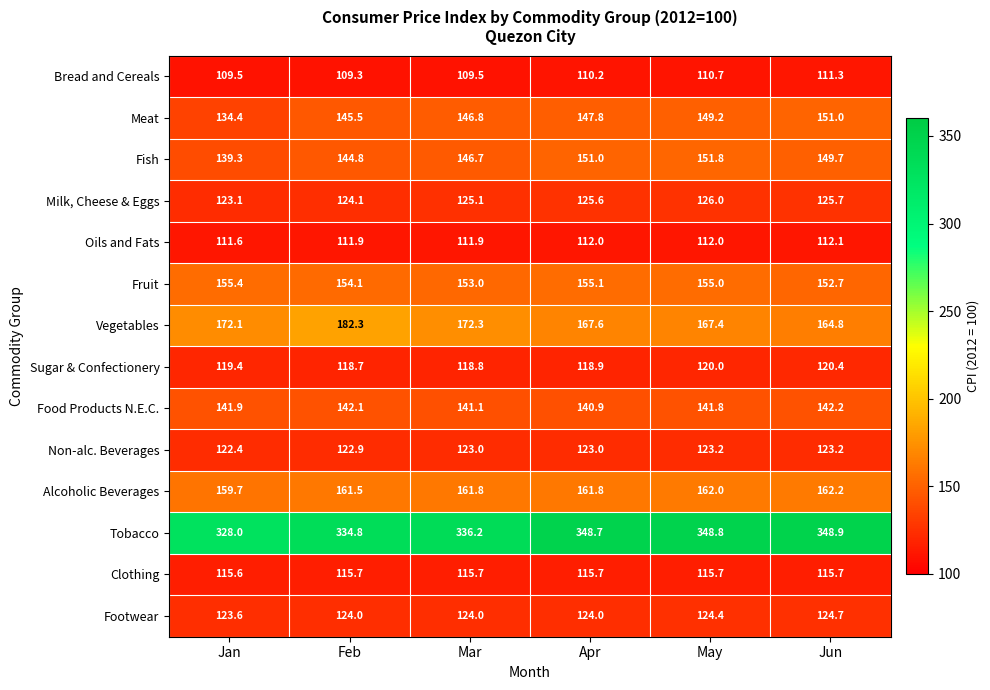

What is the sum of the Bread and Cereals values at May and Jun?

222.0